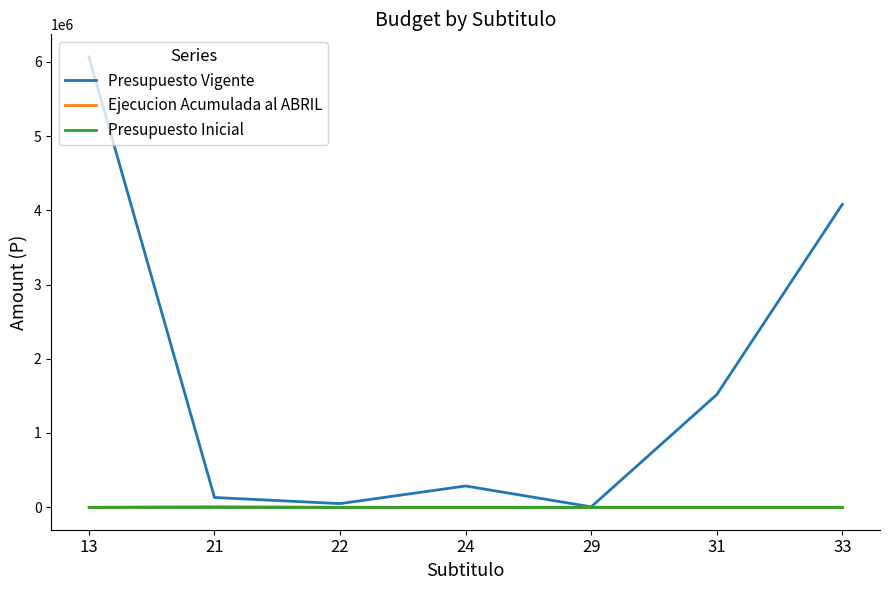

At which category is the sum across all series the highest?

13